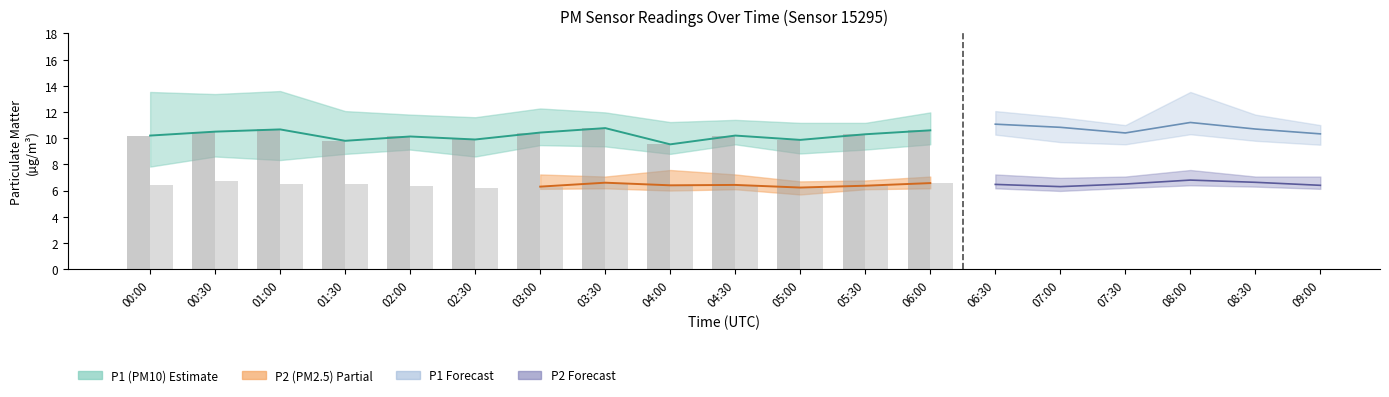

The value of P2_high at 03:00 is 9.7. True or false?

False